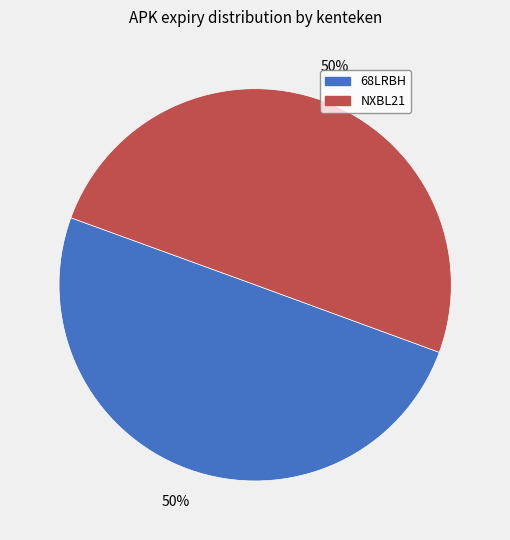

Count the number of slices in the pie.

2